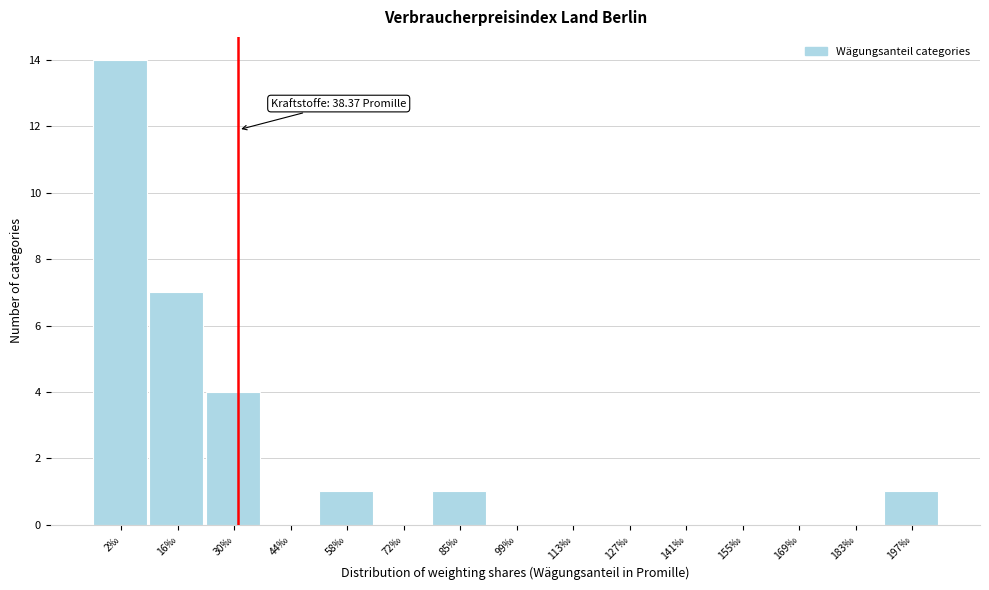

Reading right to left, transcribe all the data shown in this chart.

197‰=1	183‰=0	169‰=0	155‰=0	141‰=0	127‰=0	113‰=0	99‰=0	85‰=1	72‰=0	58‰=1	44‰=0	30‰=4	16‰=7	2‰=14